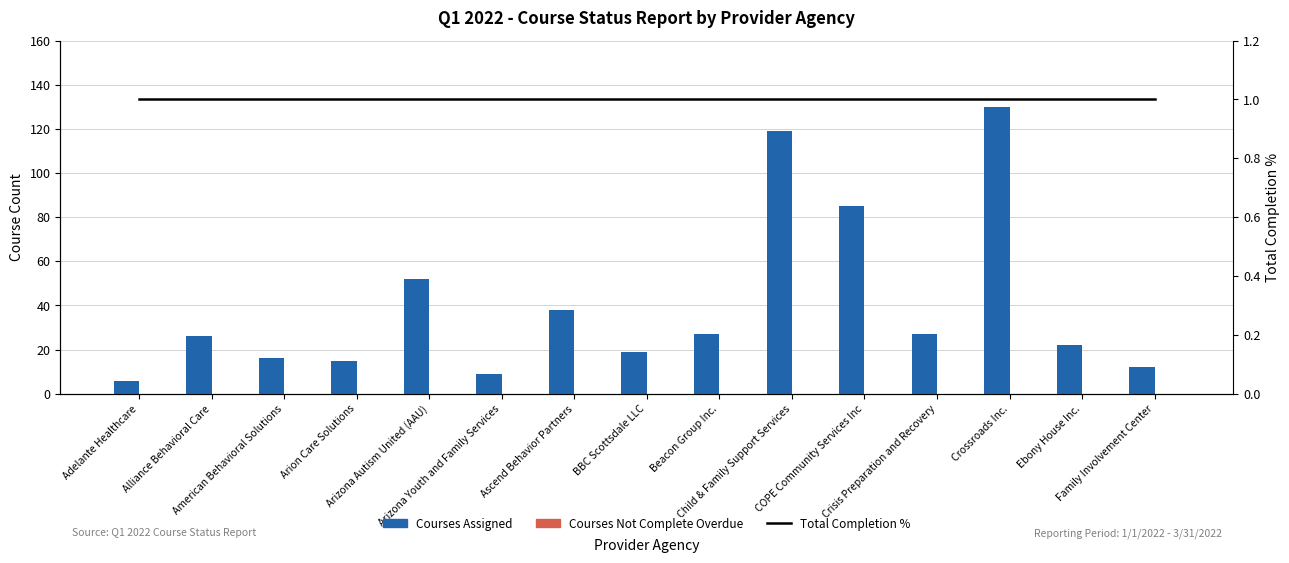

Is the value of Courses Not Complete Overdue at Ebony House Inc. greater than the value of Total Completion % at Alliance Behavioral Care?

No